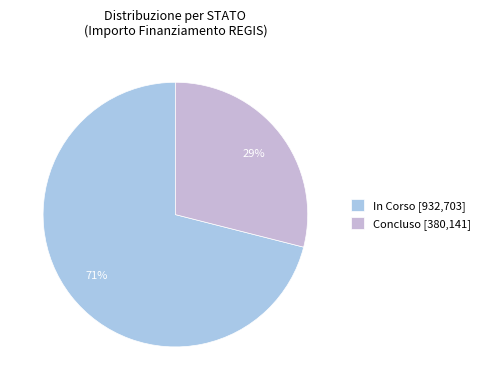

Count the number of slices in the pie.

2